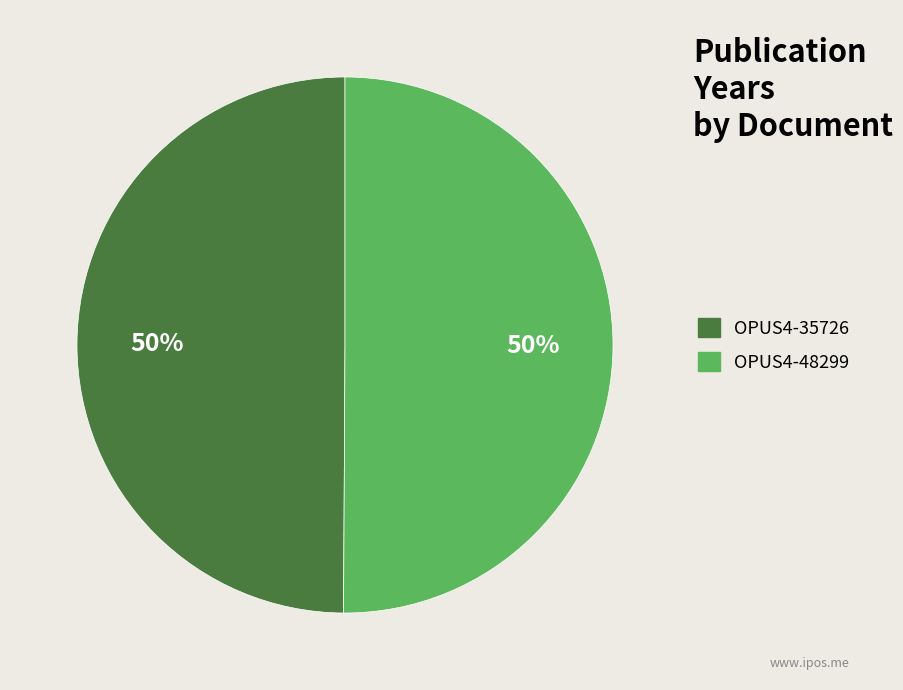

Is the sum of OPUS4-35726 and OPUS4-48299 greater than half?

Yes